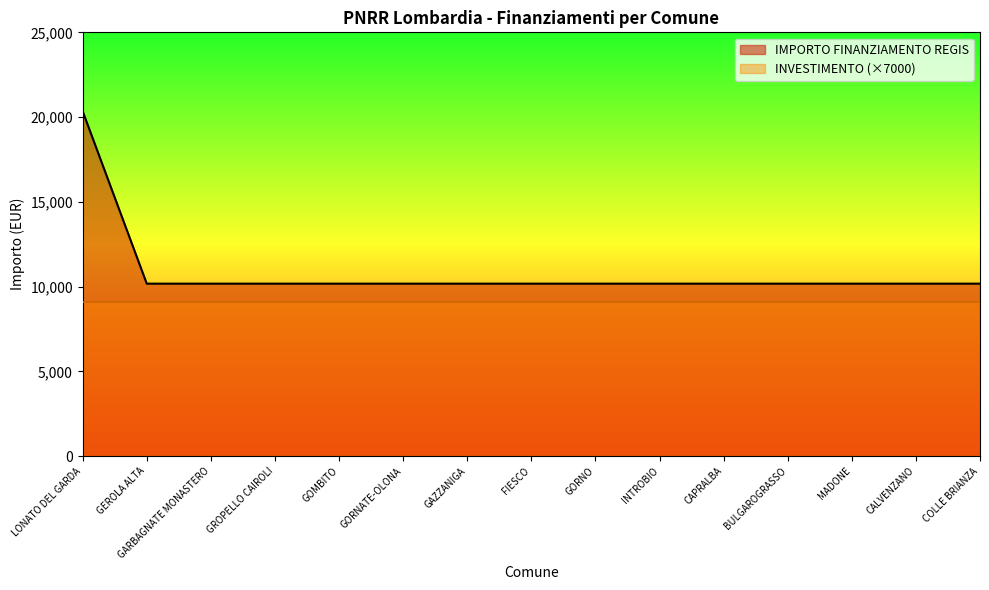

Rank the categories by value from highest to lowest.

LONATO DEL GARDA, GEROLA ALTA, GARBAGNATE MONASTERO, GROPELLO CAIROLI, GOMBITO, GORNATE-OLONA, GAZZANIGA, FIESCO, GORNO, INTROBIO, CAPRALBA, BULGAROGRASSO, MADONE, CALVENZANO, COLLE BRIANZA